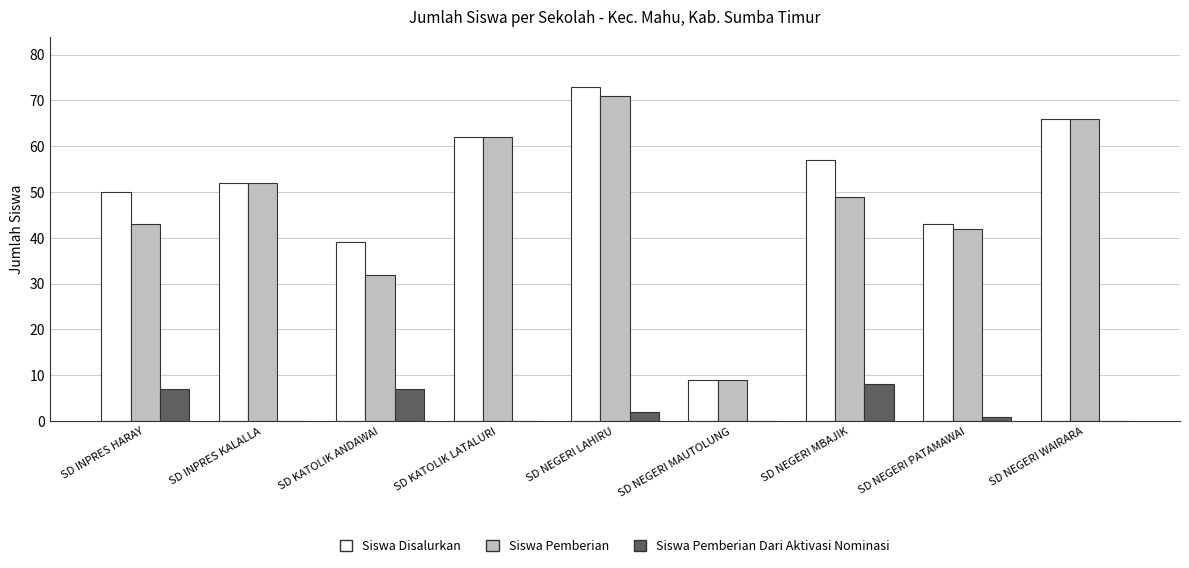

What is the difference between the Siswa Pemberian Dari Aktivasi Nominasi values at SD NEGERI MAUTOLUNG and SD INPRES HARAY?

7